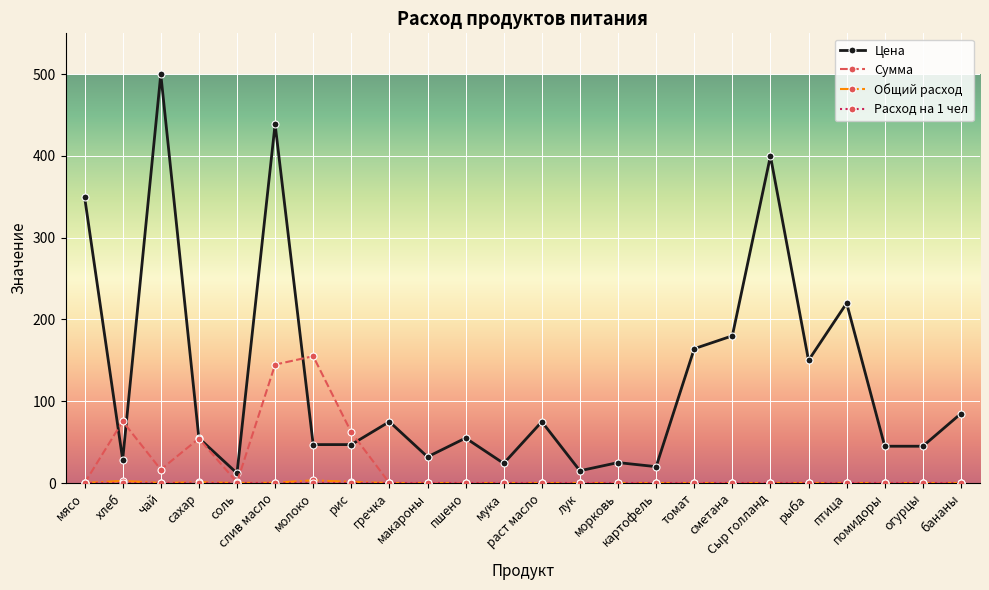

How many values in the Сумма series exceed 0?

7